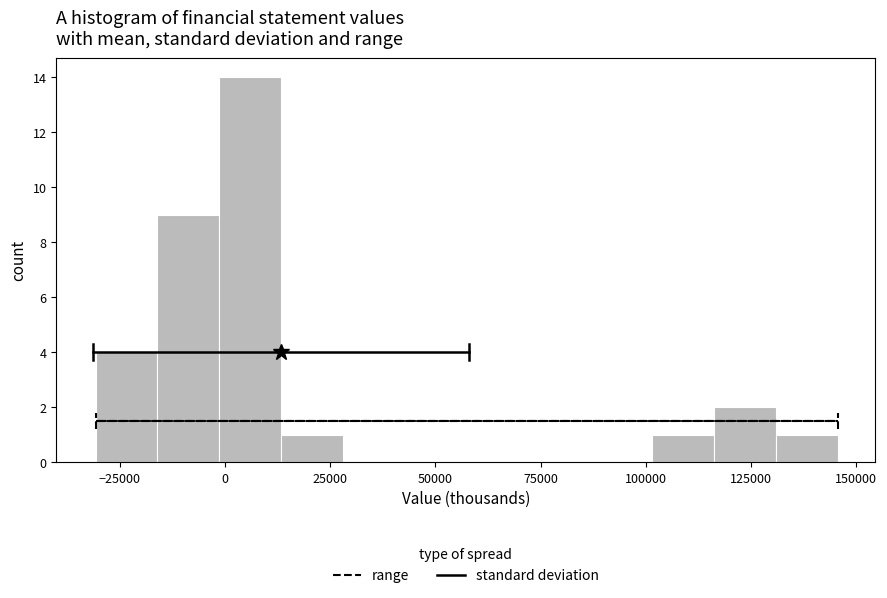

Around what value on the x-axis is the tallest bar? Give the approximate position of its centre, as read against the axis.

5000